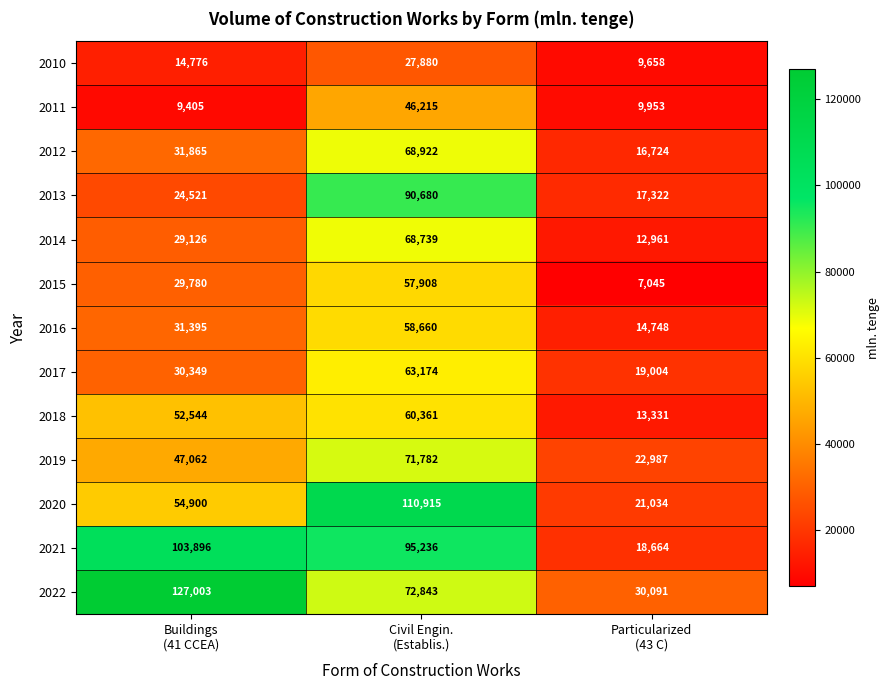

At which category does the chart reach its peak across all series?

Buildings
(41 CCEA)